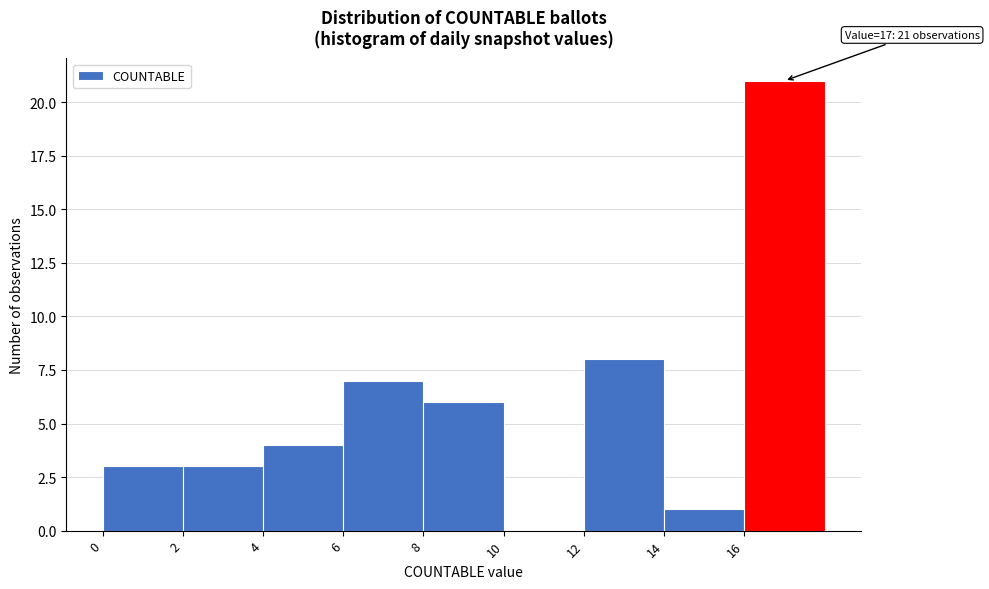

Which range on the x-axis has the tallest bar?

16 to 18